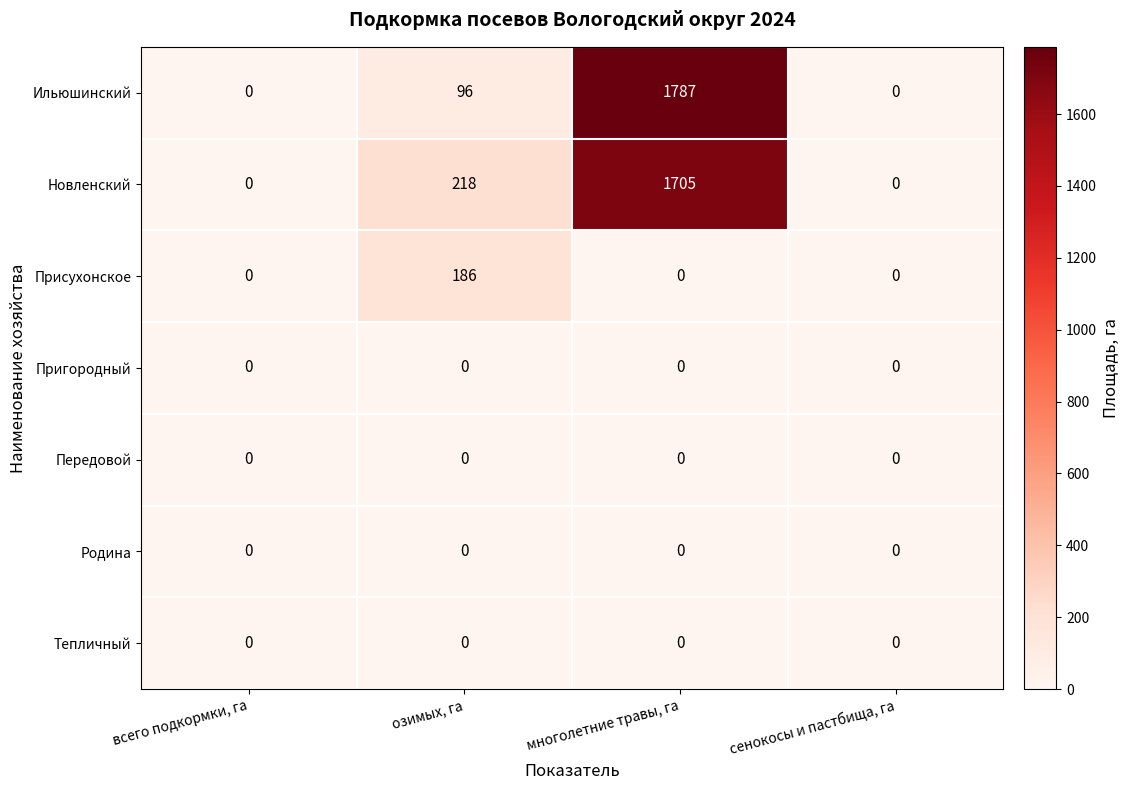

Which label corresponds to the largest value in the chart?

многолетние травы, га